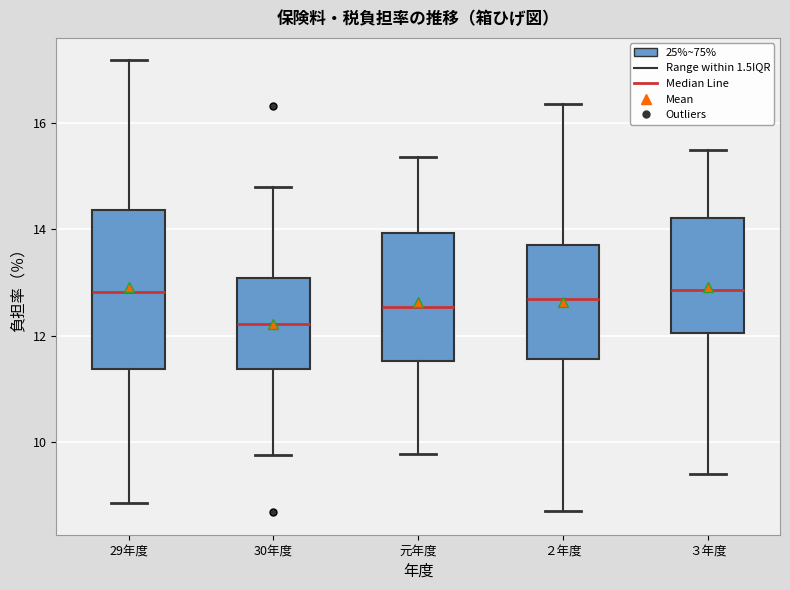

Where does the median line of the box for 元年度 sit on the y-axis? The values are not printed on the chart, so give them approximately, as read against the axis.

12.6